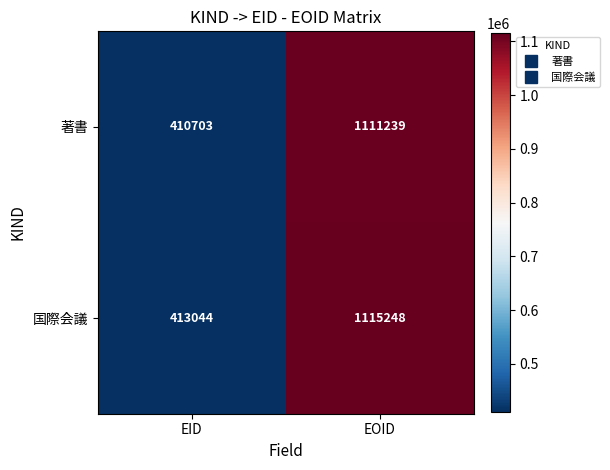

Rank the series by their average value, from lowest to highest.

著書, 国際会議